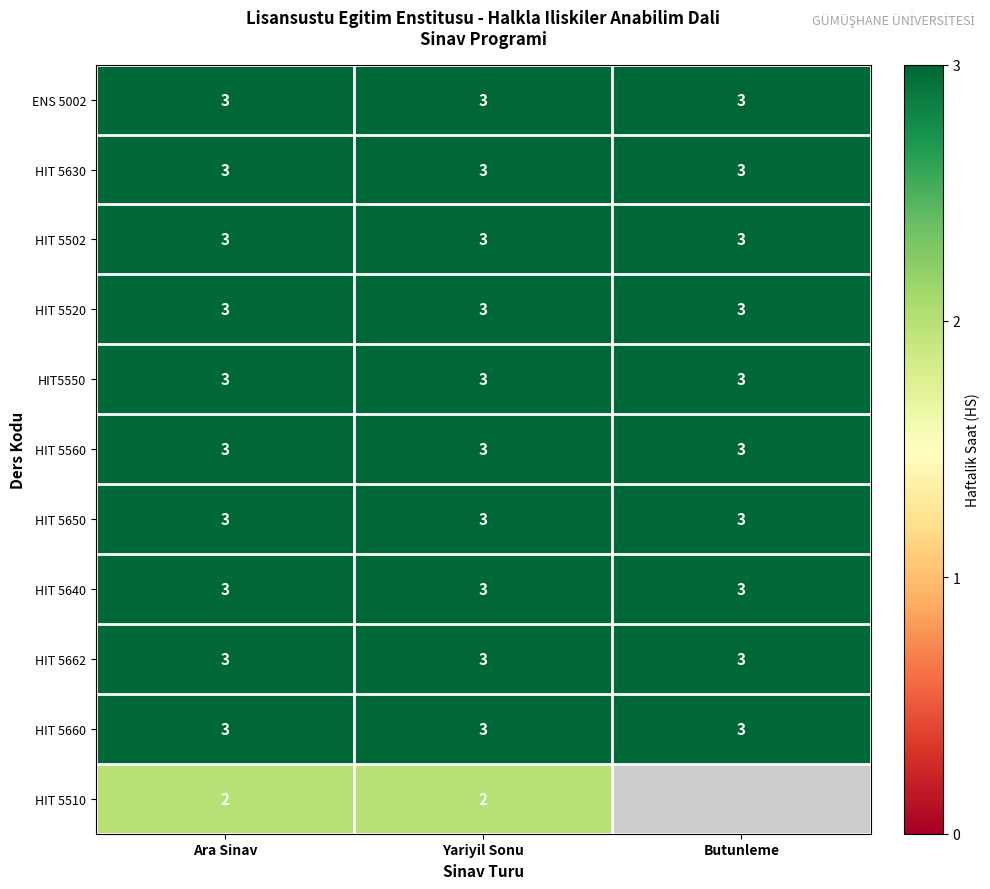

The value of HIT 5662 at Ara Sinav is 2. True or false?

False